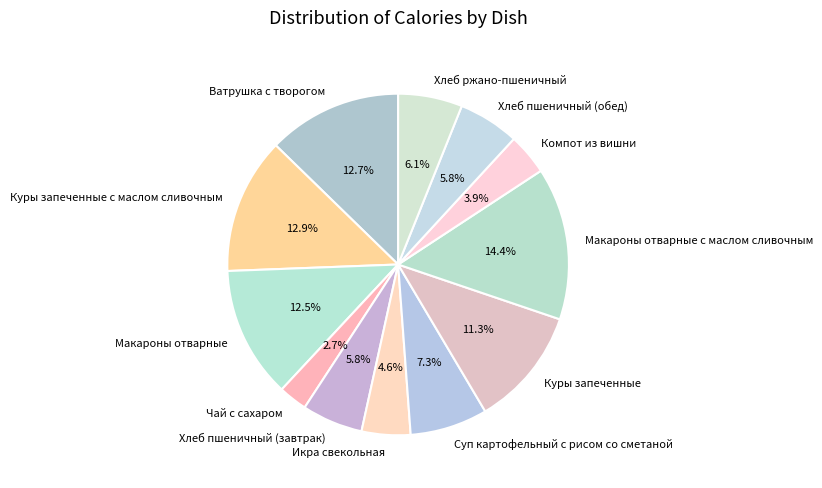

Is there any slice that represents more than half of the pie?

No